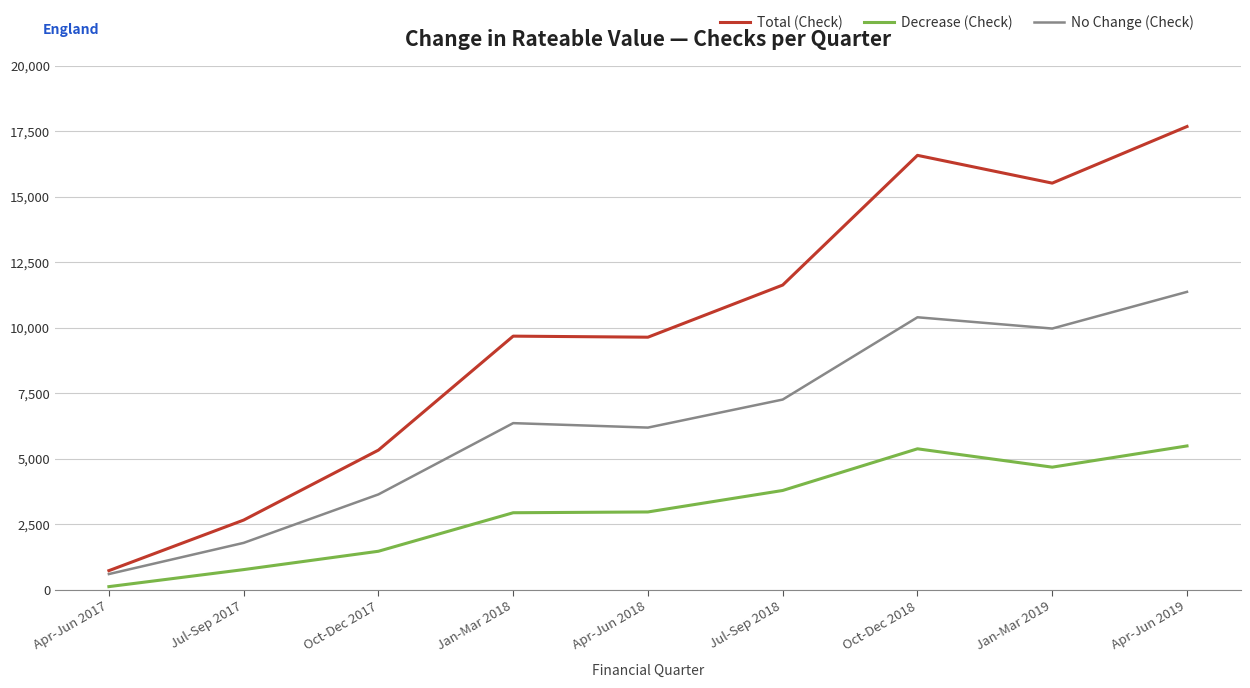

What is the sum of all Decrease (Check) values?

27610